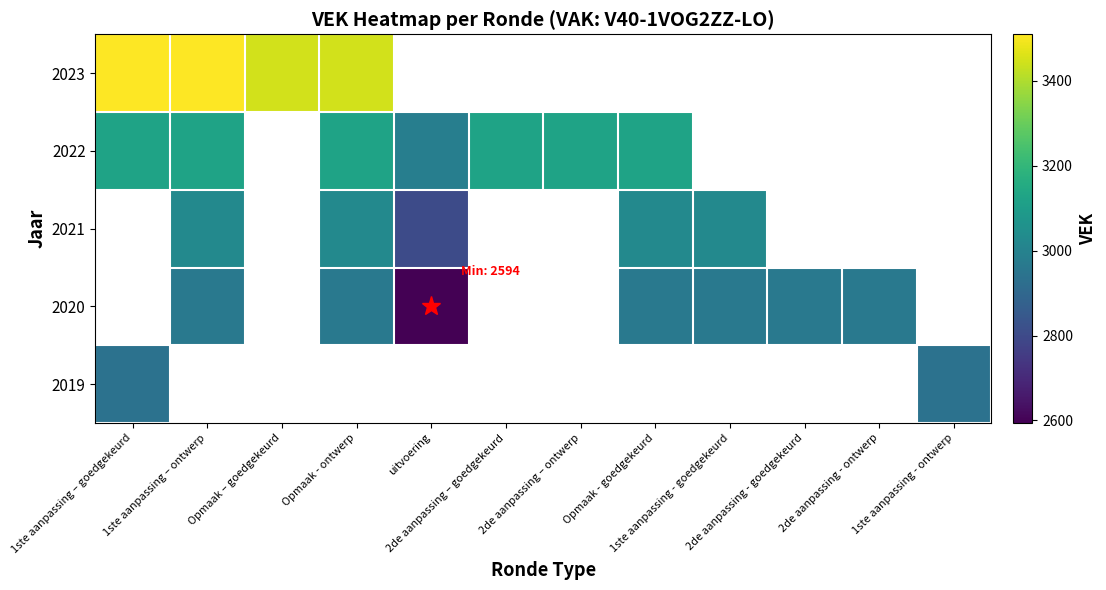

What is the greatest value displayed?

3510.0